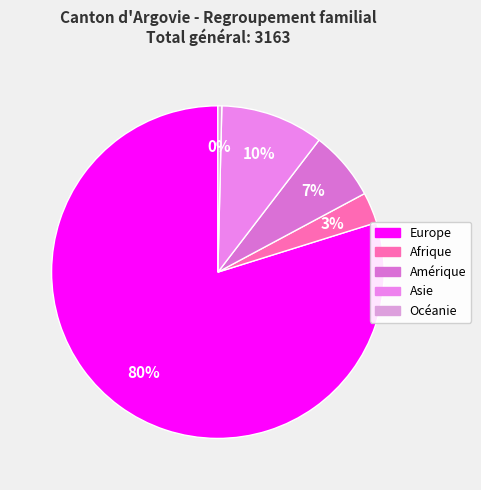

How many slices are in this pie chart?

5